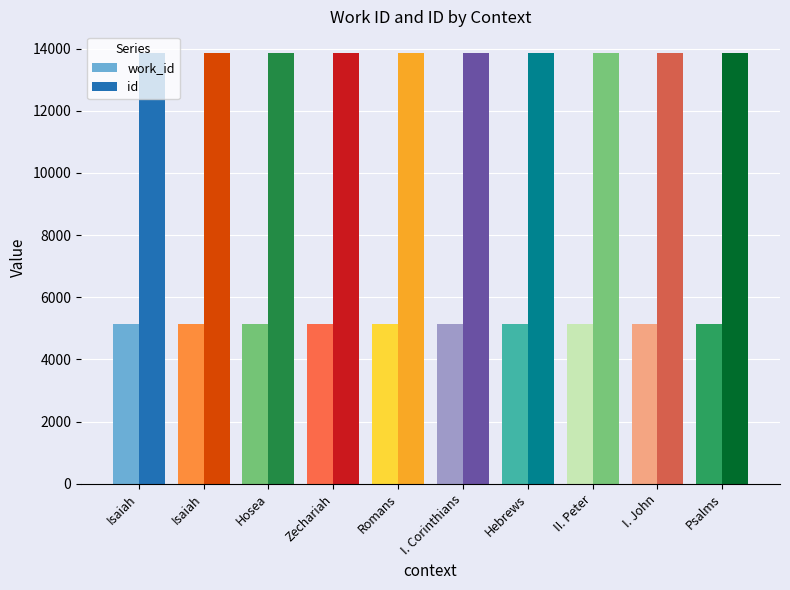

Which has a higher value, II. Peter or Hosea?

II. Peter